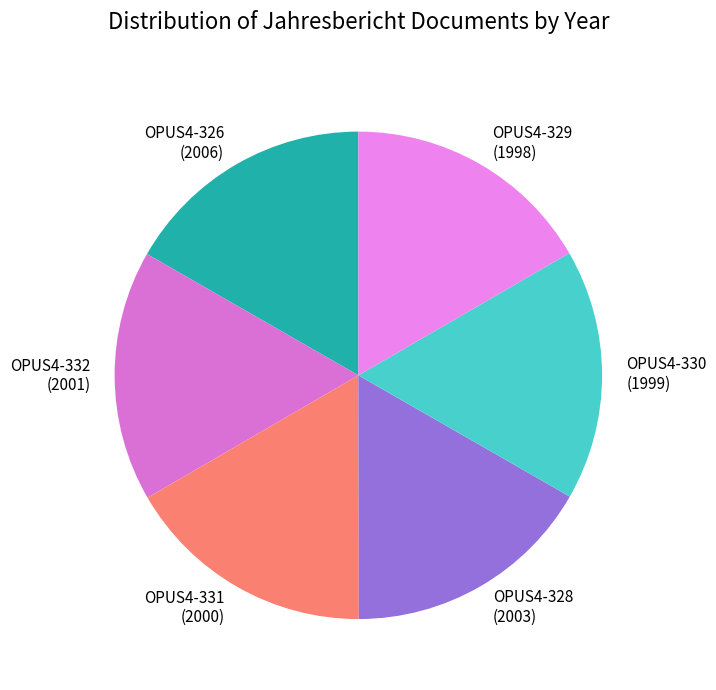

Do OPUS4-328 and OPUS4-332 together represent more than half of the pie?

No